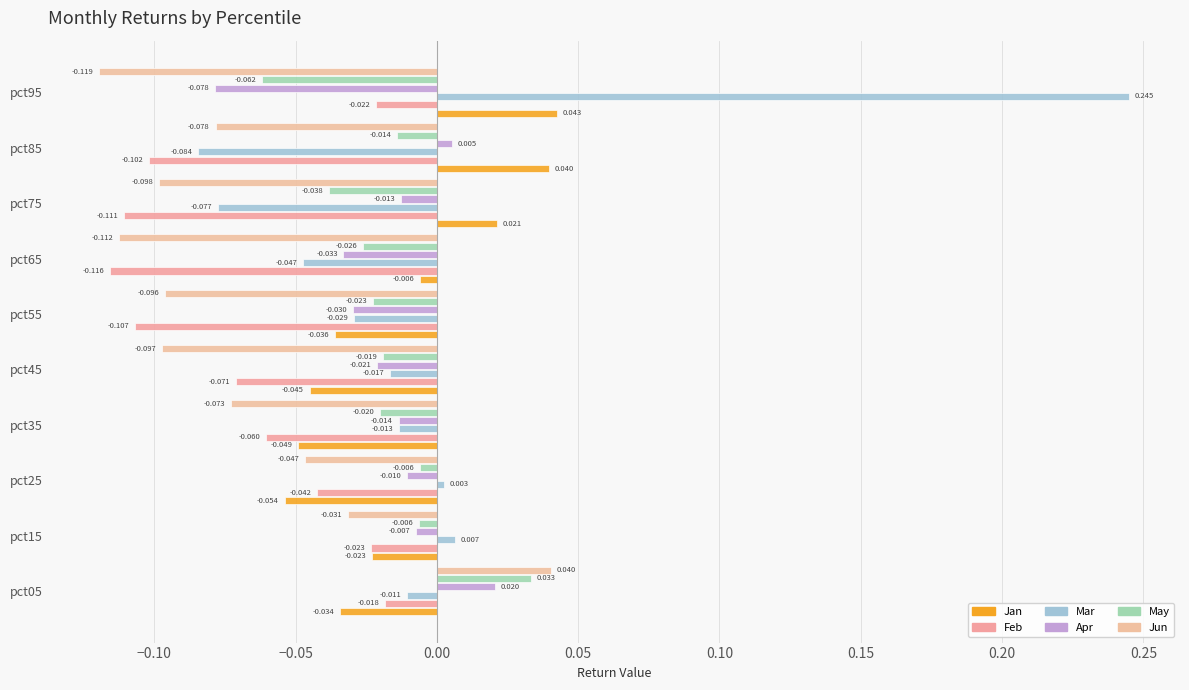

How many data points in Mar are above 0?

3